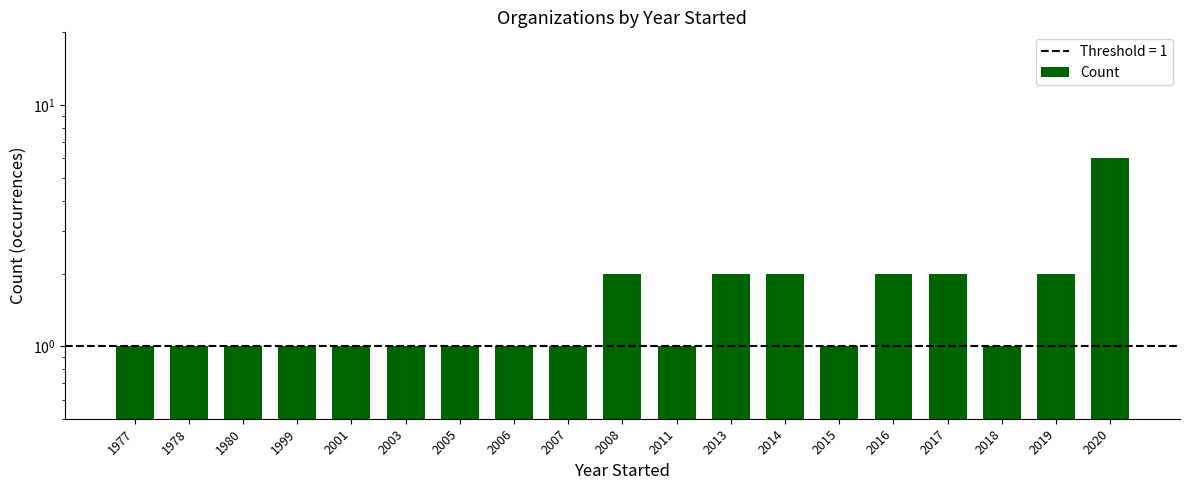

What is the ratio of the value at 2013 to the value at 2007?

2.0